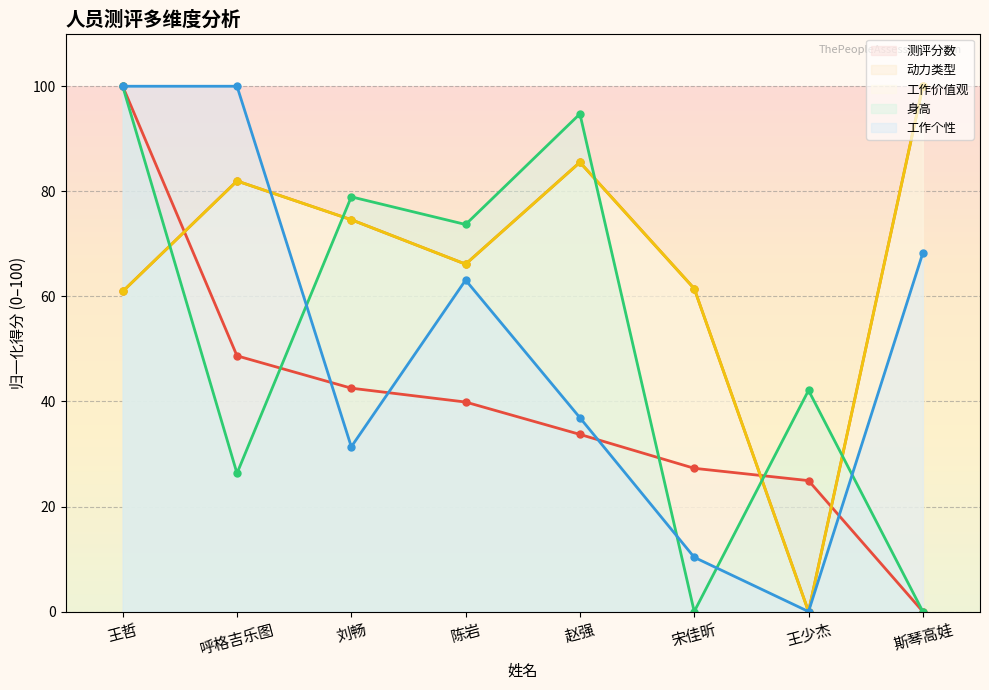

What is the label of the 5th point from the left?

赵强